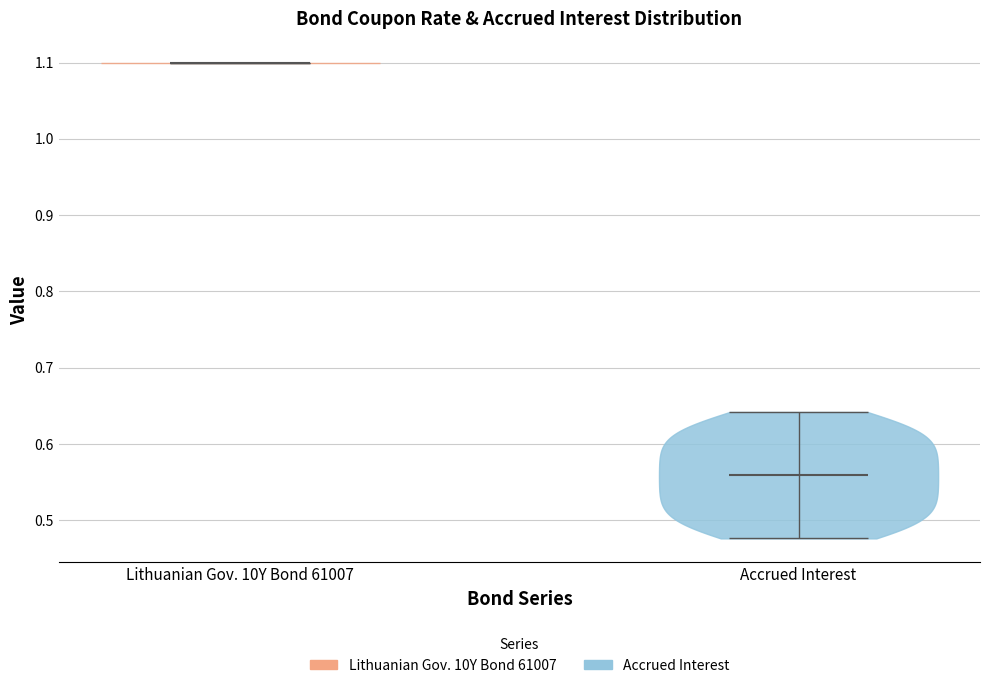

Reading left to right, read every violin against the y-axis: where its median line is, and the lowest and highest points it reaches. The values are not printed on the chart, so give them approximately, as read against the axis.

Lithuanian Gov. 10Y Bond 61007: median line 1.10, lowest point 1.10, highest point 1.10
Accrued Interest: median line 0.56, lowest point 0.48, highest point 0.64